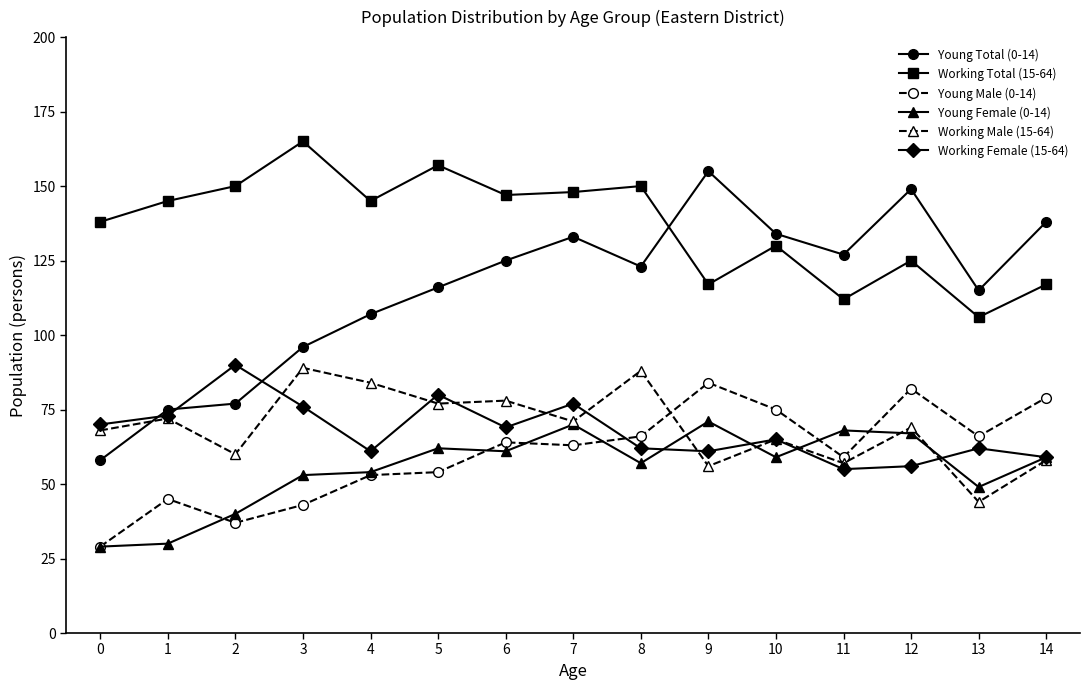

How many categories are shown in the chart?

15